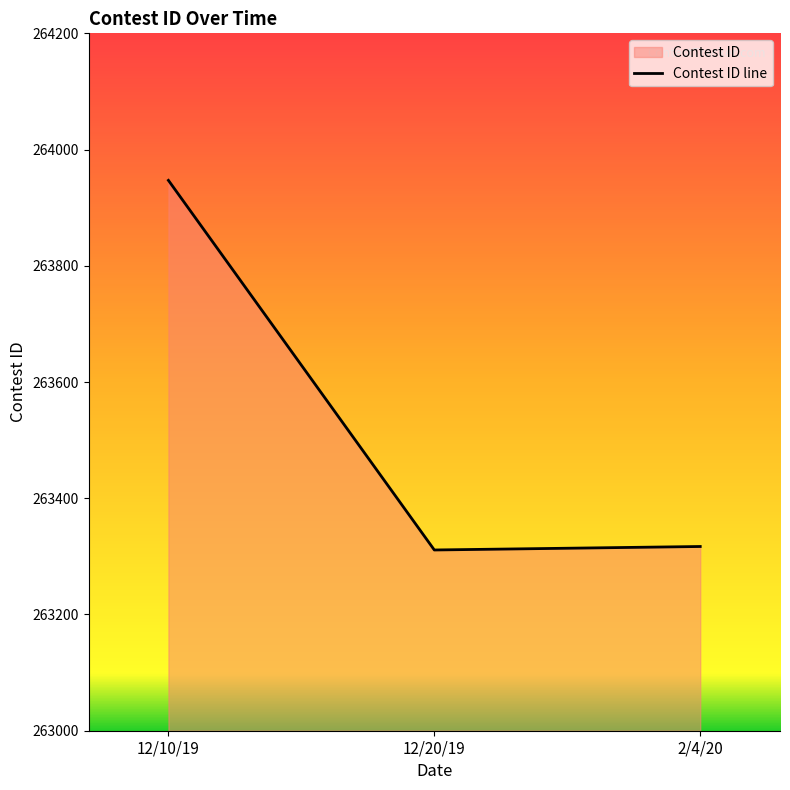

List the labels in order of value, smallest first.

12/20/19, 2/4/20, 12/10/19